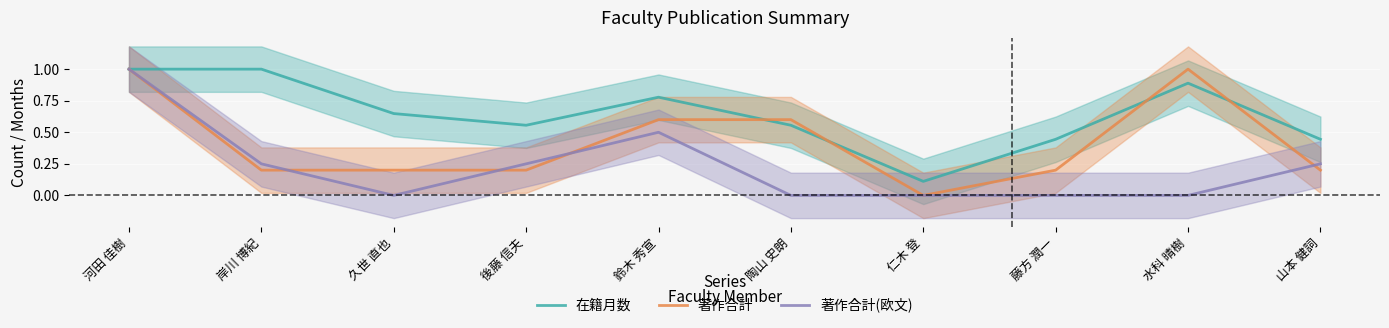

True or false: 著作合計(欧文) has more than 2 interior local peaks.

False